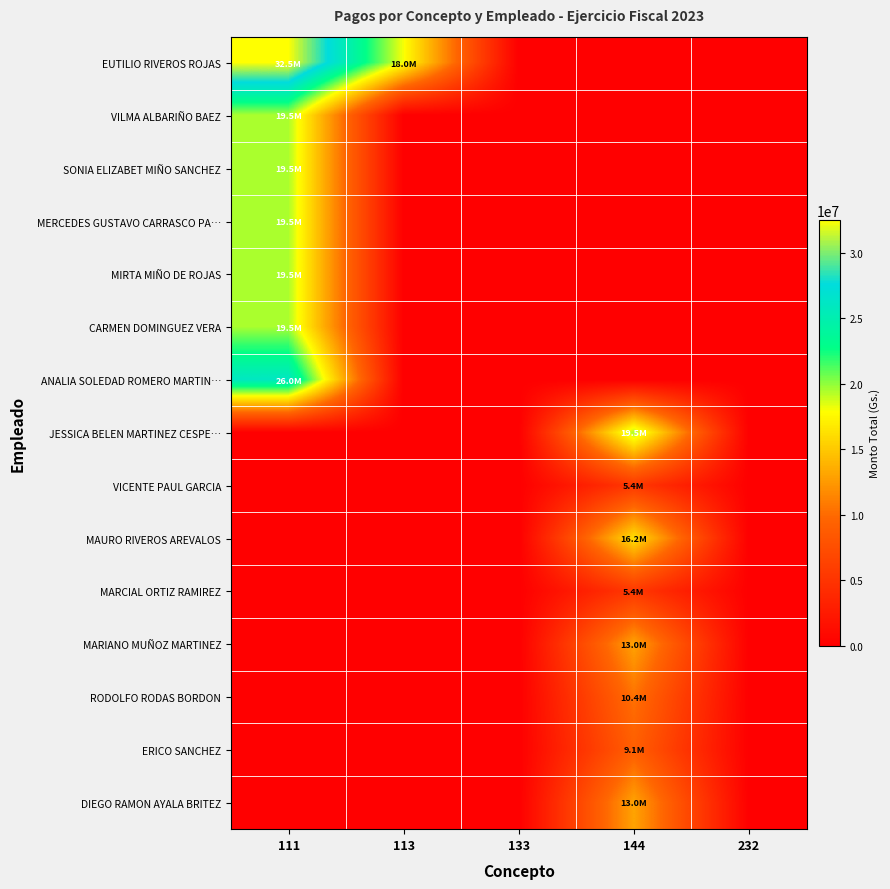

Which has a higher value, 113 or 133?

113